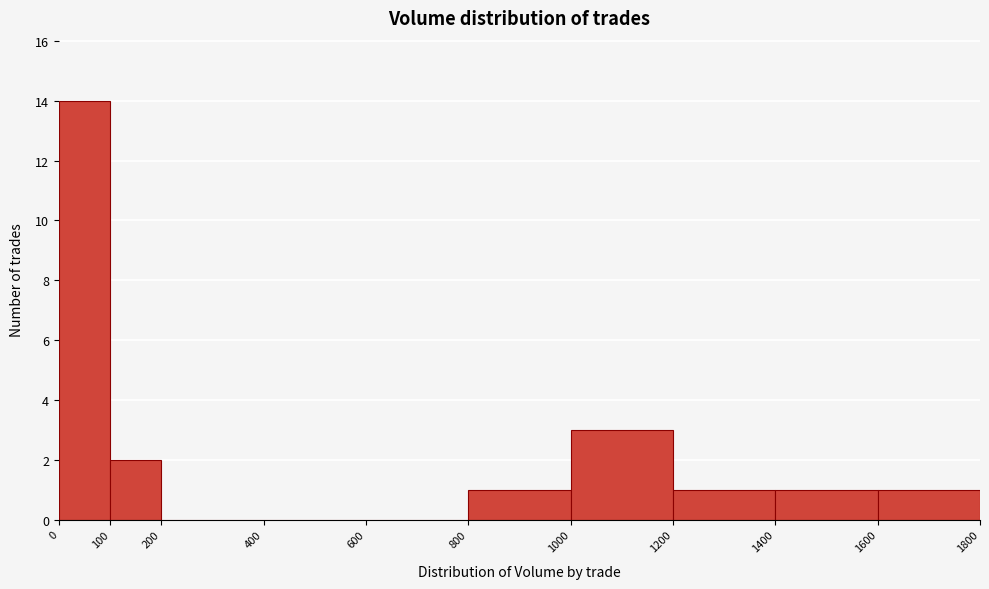

Over which range of the x-axis is the bar tallest?

0 to 100